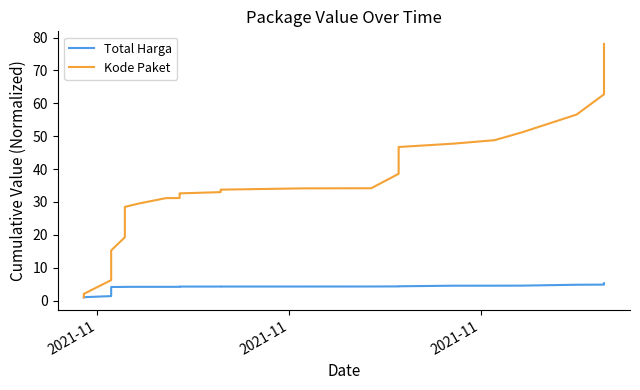

How many values in the Kode Paket series are below 31?

14